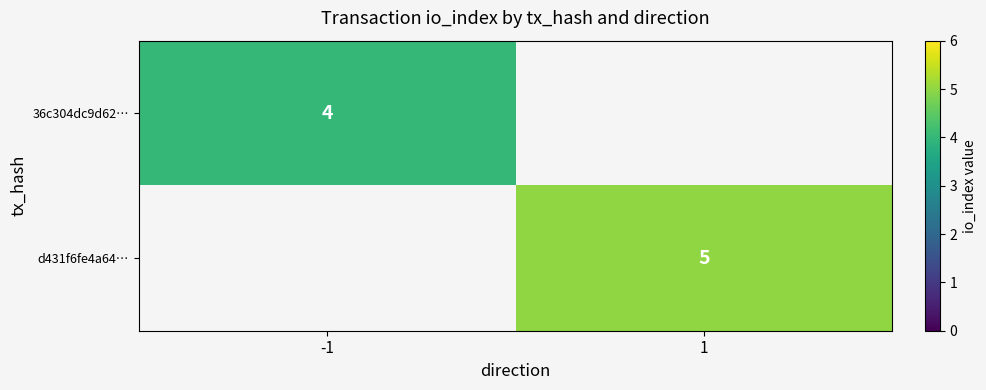

Is the value of 36c304dc9d62… at -1 greater than the value of d431f6fe4a64… at 1?

No